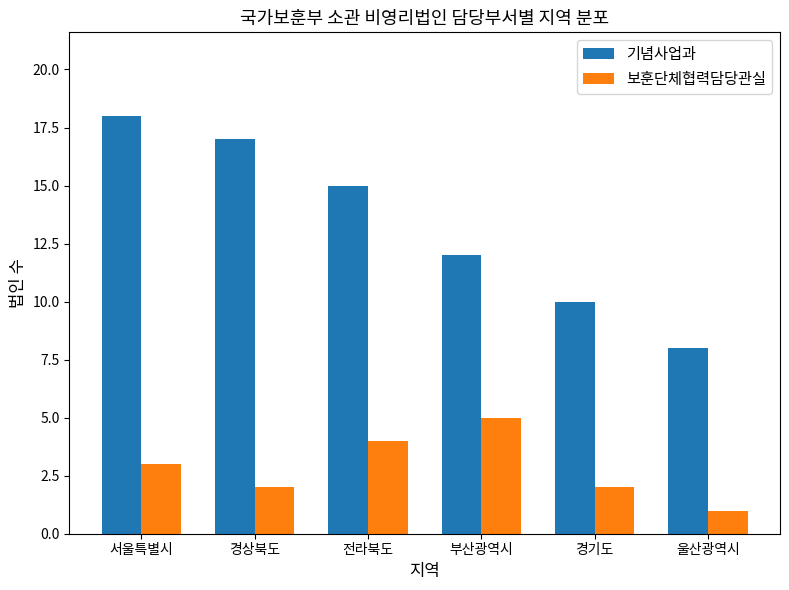

What is the difference between the 보훈단체협력담당관실 values at 경기도 and 부산광역시?

3